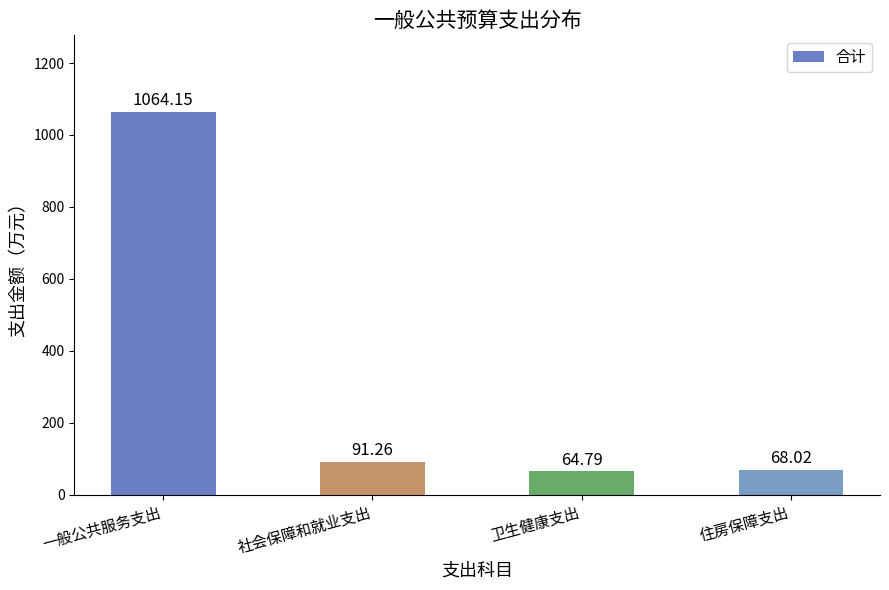

Reading left to right, what are all the values shown in this chart?

1064.2	91.3	64.8	68.0